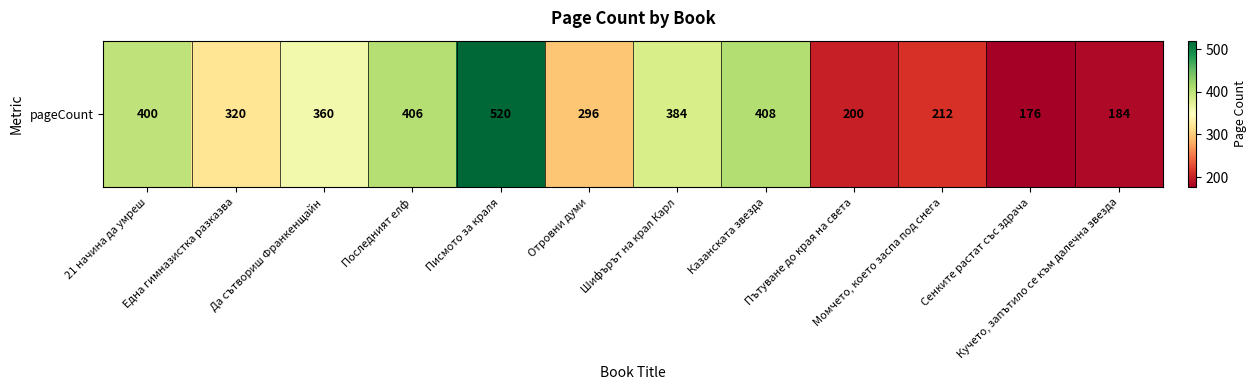

How many data points are above 360?

5